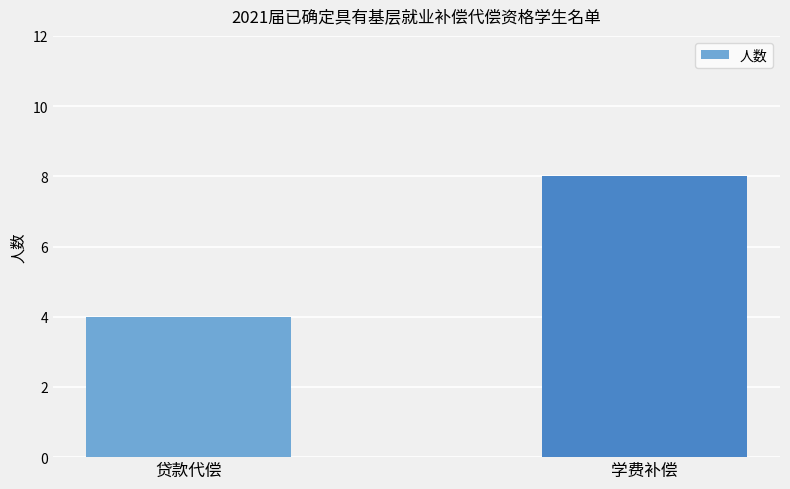

What is the greatest value displayed?

8